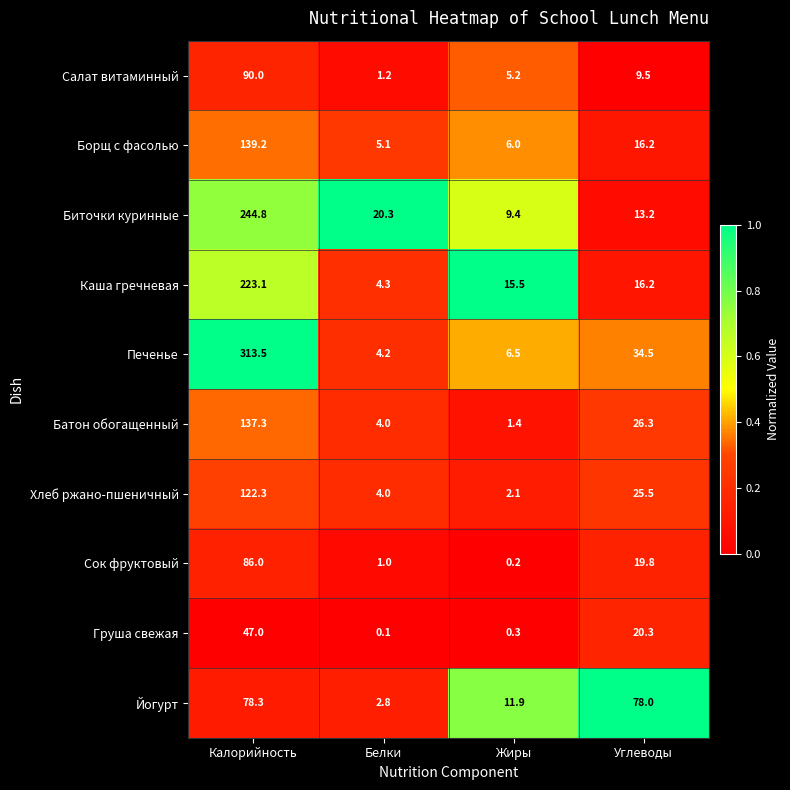

Rank the series at Жиры from lowest to highest value.

Сок фруктовый, Груша свежая, Батон обогащенный, Хлеб ржано-пшеничный, Салат витаминный, Борщ с фасолью, Печенье, Биточки куринные, Йогурт, Каша гречневая